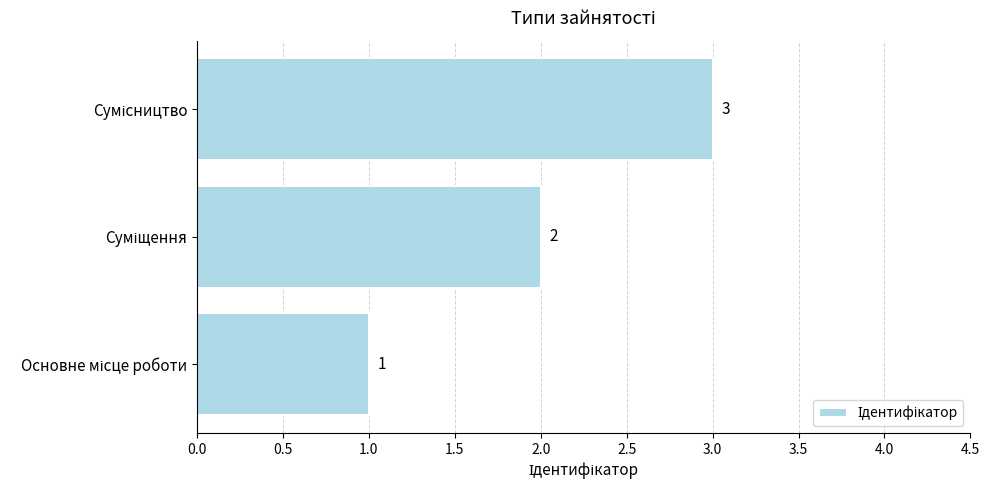

What is the maximum value shown in the chart?

3